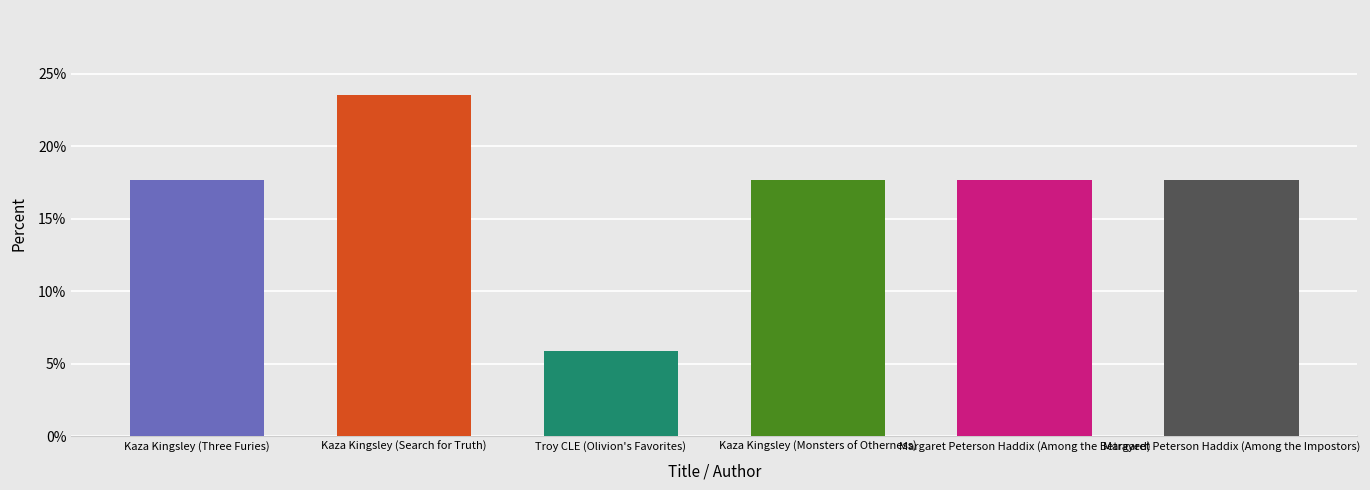

True or false: the data shows 23.5 at Kaza Kingsley (Search for Truth).

True